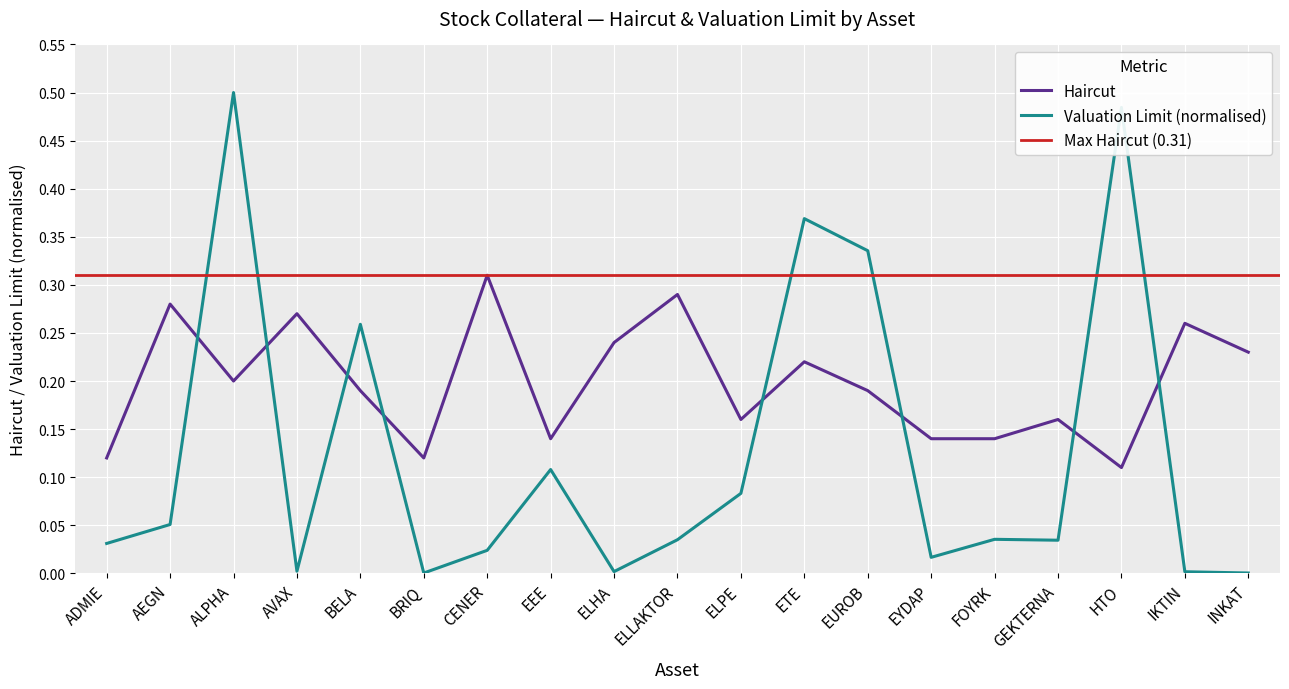

What is the sum of all Valuation Limit (scaled) values?

2.4